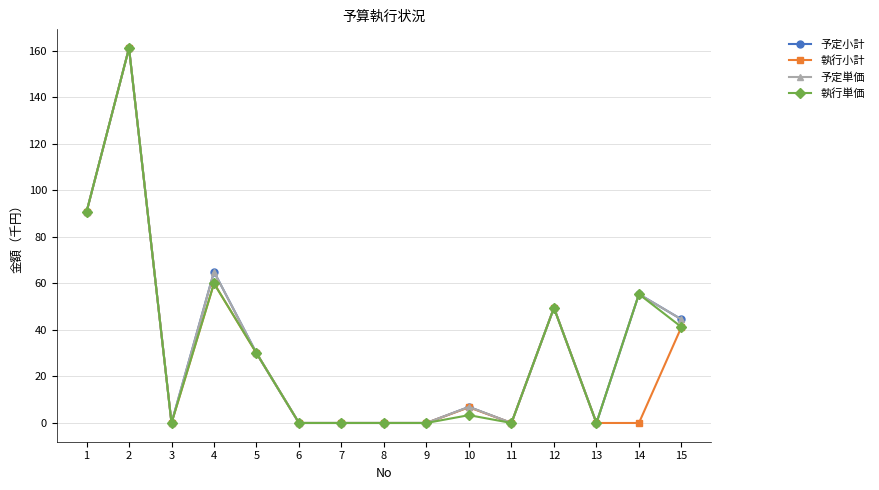

What is the spread (max minus min) of values at 15?

3.3